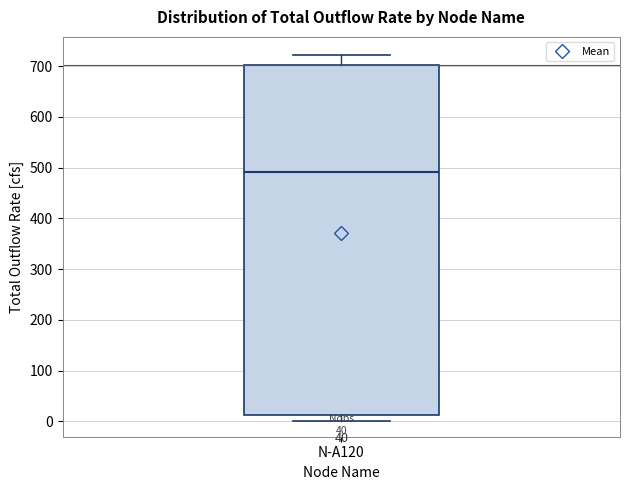

Transcribe this box plot: give where the median line is, the range the box spans, and where the two whiskers end, as read against the y-axis. The values are not printed on the chart, so give them approximately, as read against the axis.

median 490, box 10 to 700, whiskers 0 to 720